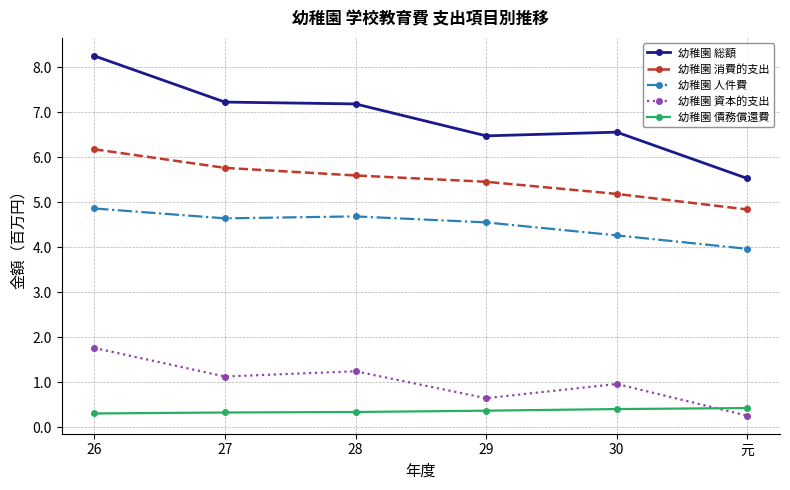

True or false: 幼稚園 消費的支出 has more than 2 points higher than both neighbors.

False